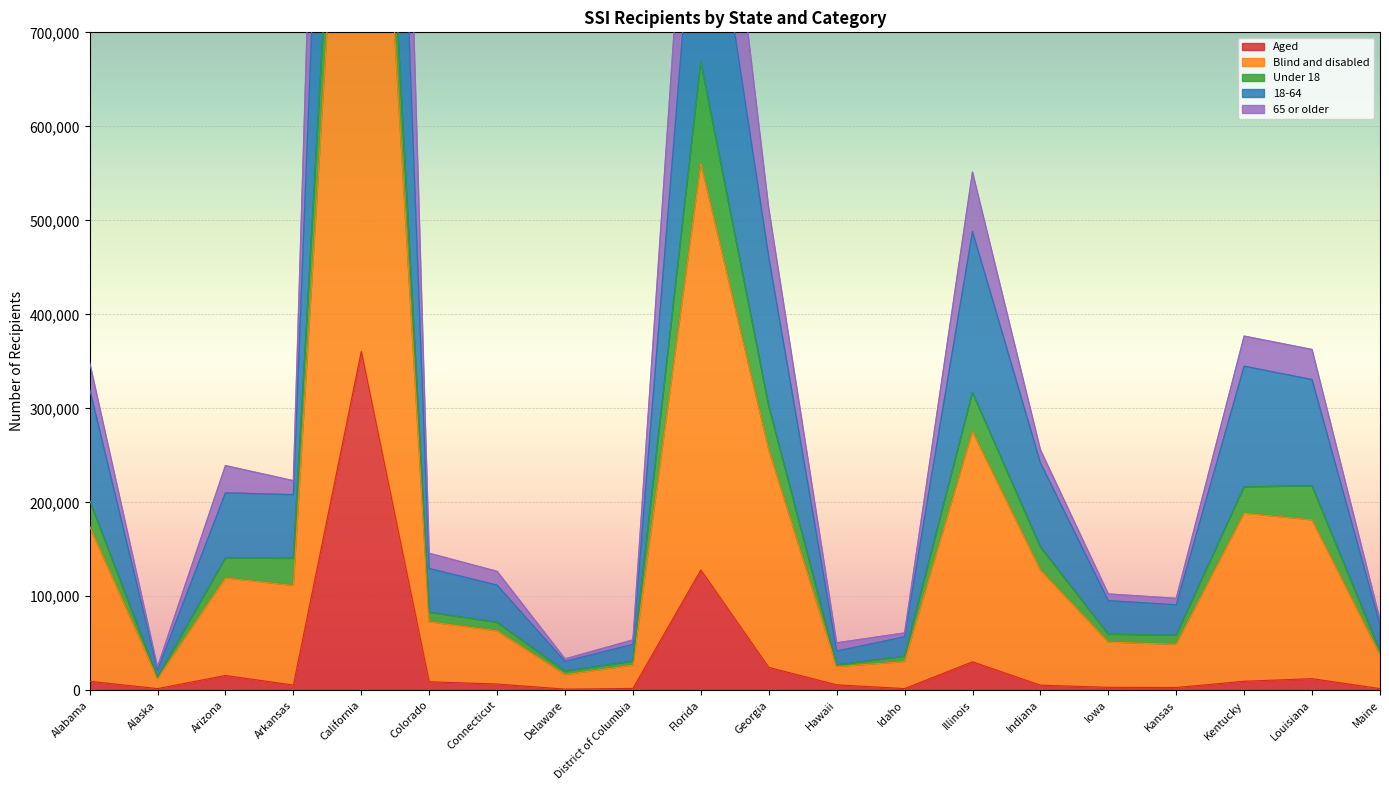

At which category is the sum across all series the highest?

California